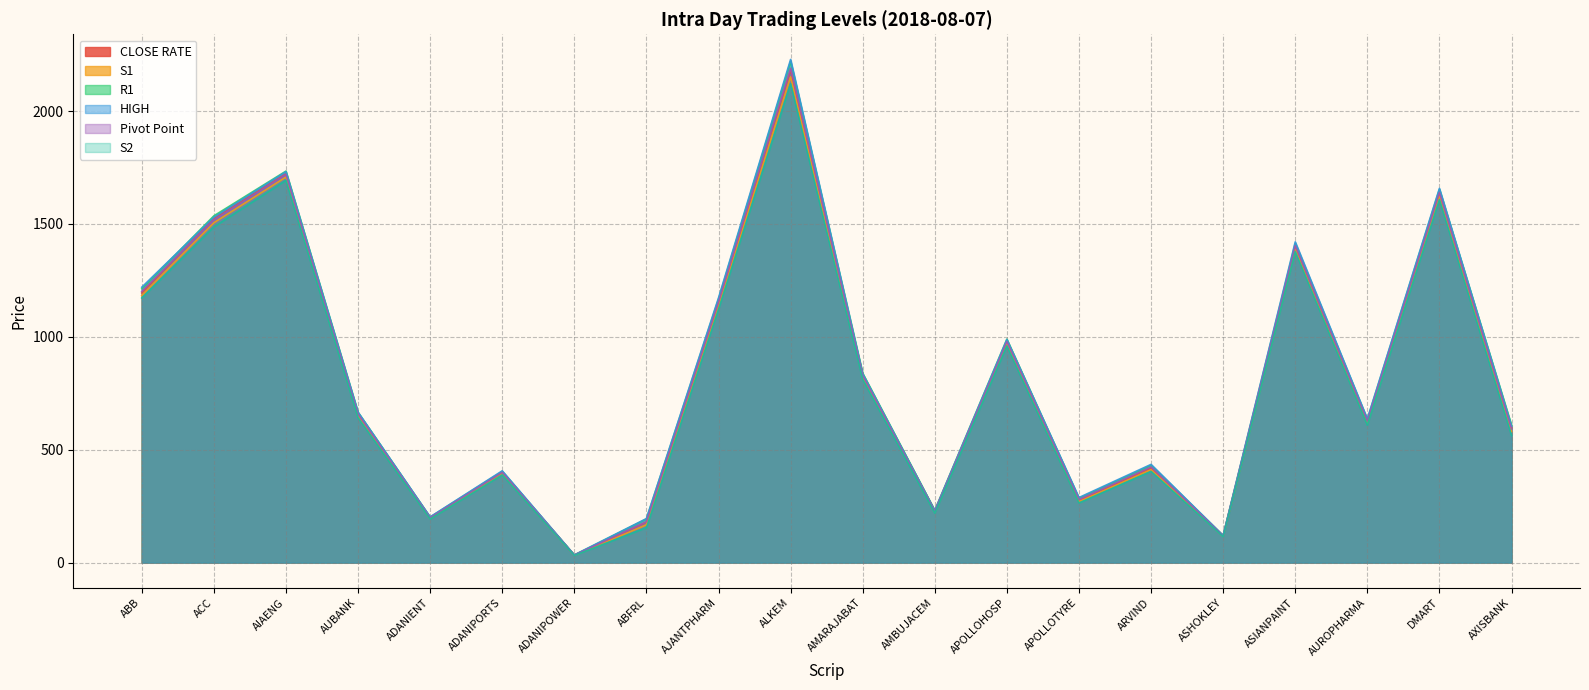

At how many categories does at least one series exceed 1258?

5